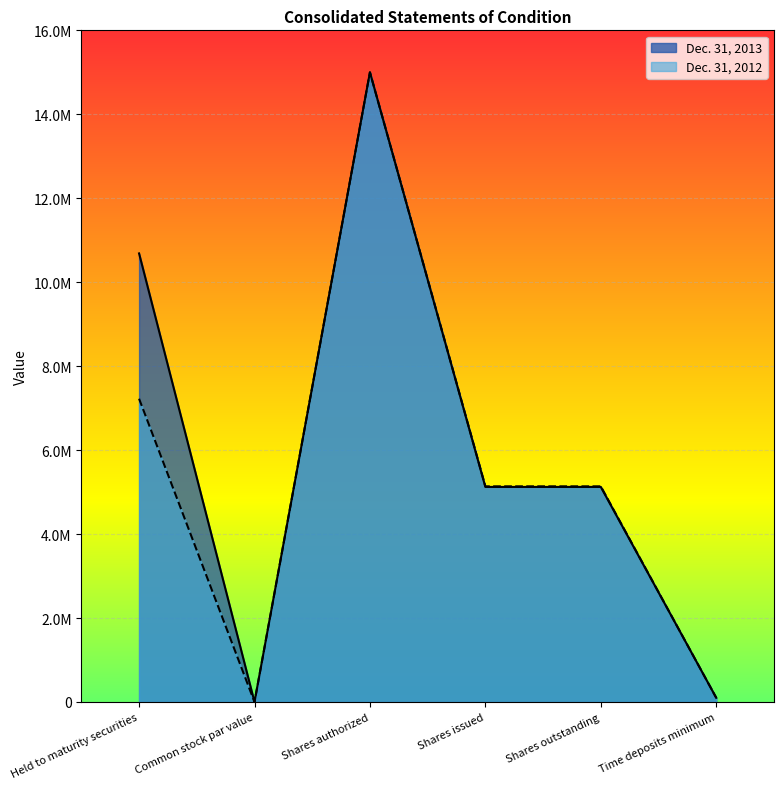

At which label does Dec. 31, 2013 first exceed 5123186?

Held to maturity securities